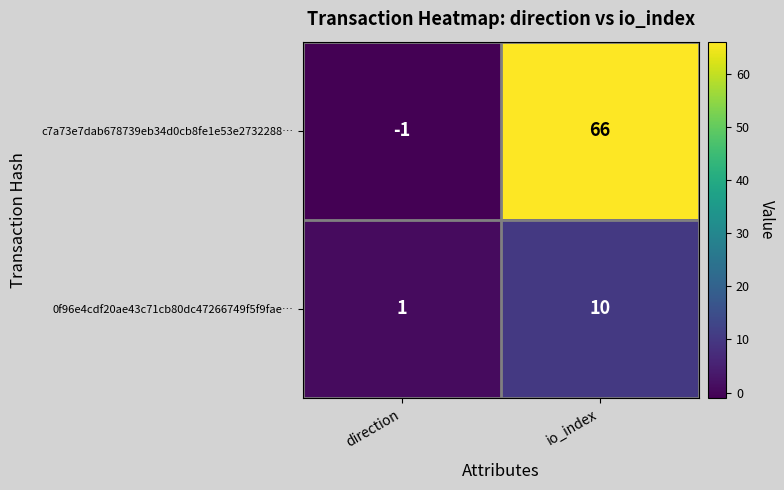

At how many categories does at least one series exceed 26?

1